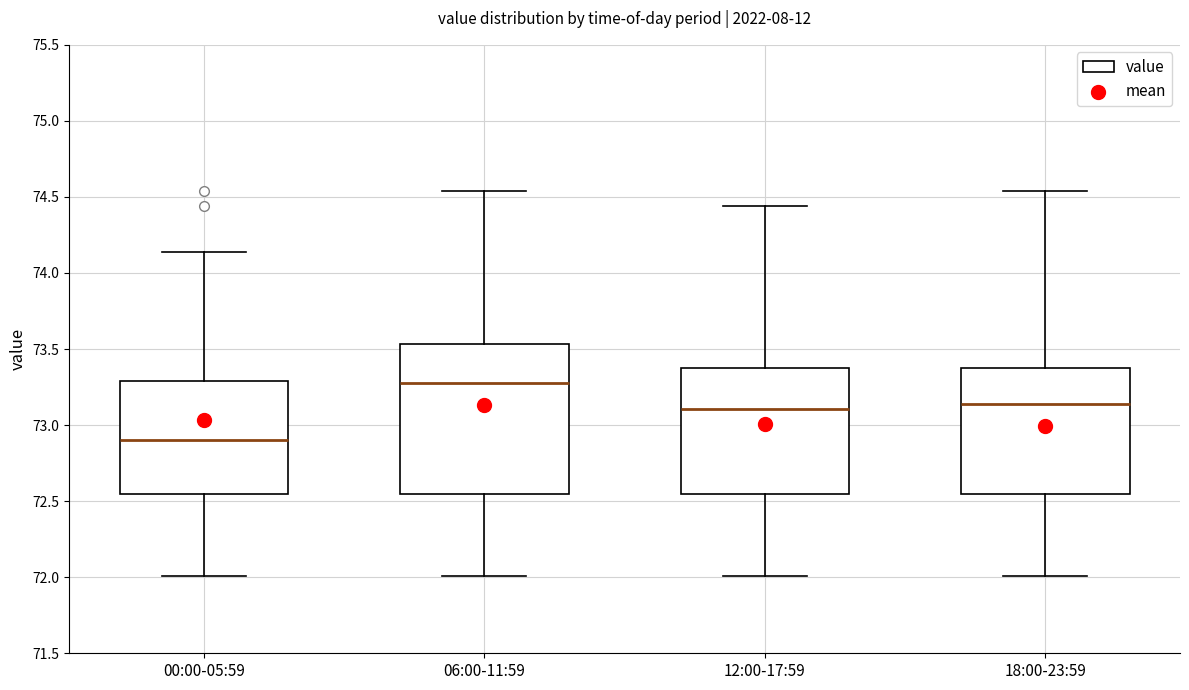

Reading left to right, read every box against the y-axis: the position of its median line, the range the box covers, and the ends of its whiskers. The values are not printed on the chart, so give them approximately, as read against the axis.

00:00-05:59: median 72.90, box 72.55 to 73.30, whiskers 72.00 to 74.15
06:00-11:59: median 73.30, box 72.55 to 73.55, whiskers 72.00 to 74.55
12:00-17:59: median 73.10, box 72.55 to 73.40, whiskers 72.00 to 74.45
18:00-23:59: median 73.15, box 72.55 to 73.40, whiskers 72.00 to 74.55